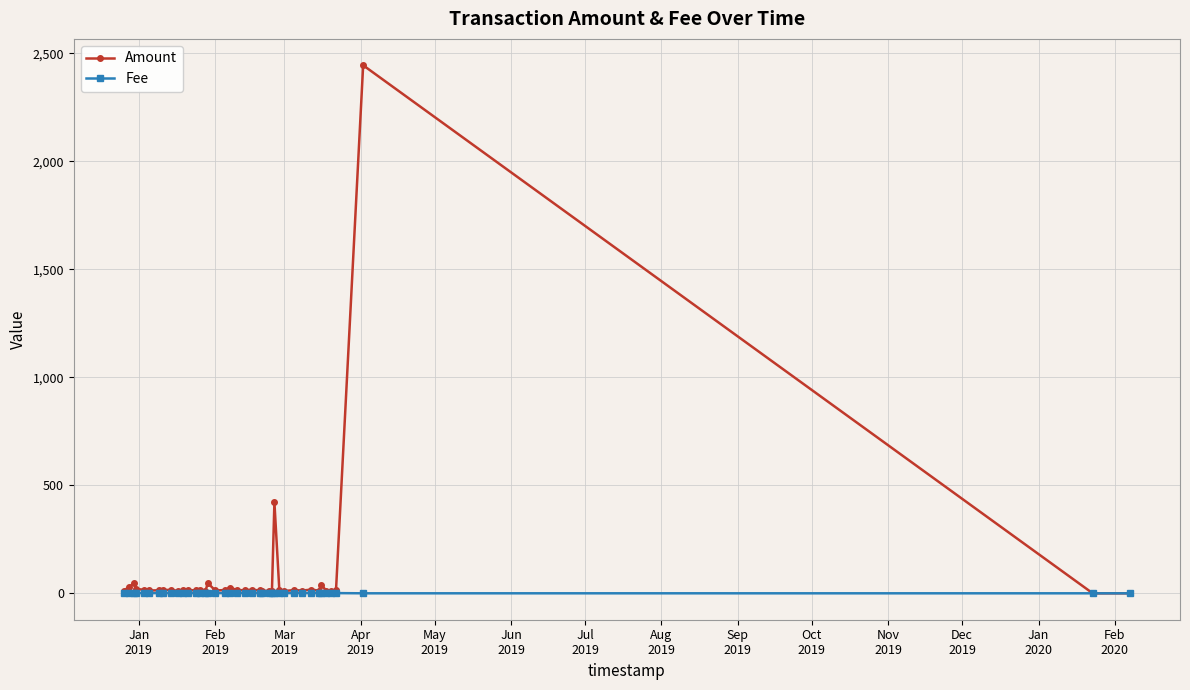

True or false: Amount has more than 0 points higher than both neighbors.

True